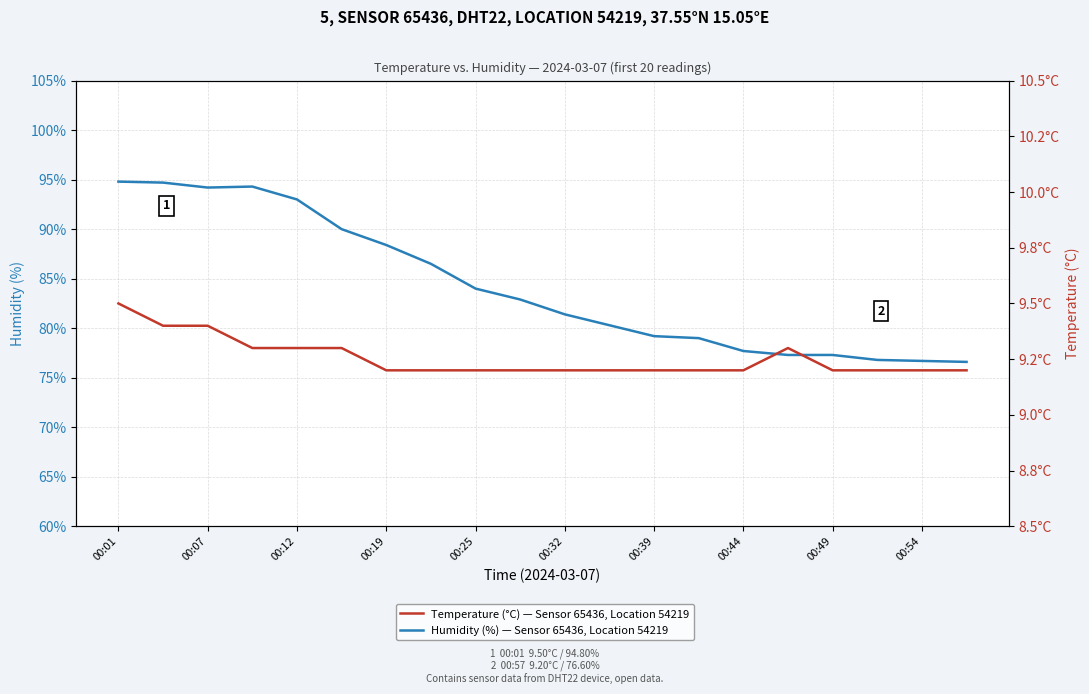

What value does the Temperature (°C) — Sensor 65436, Location 54219 series have at 11?

9.2